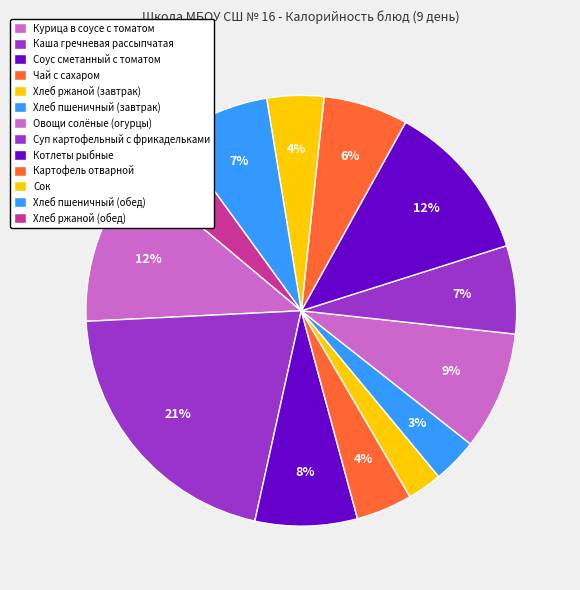

To the nearest percent, what is the difference between the largest and smallest slice percentages?

18%